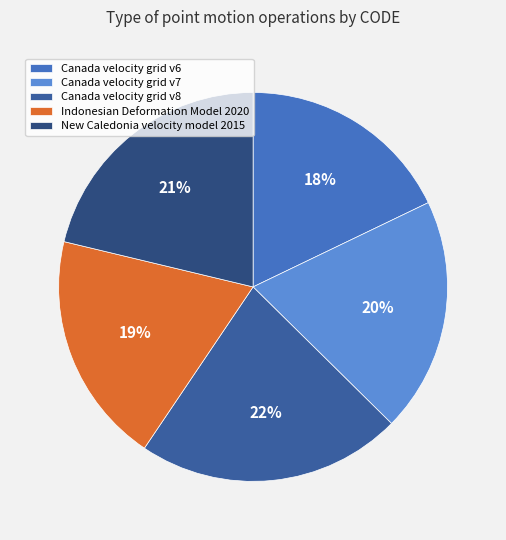

Which category has the biggest portion of the pie?

Canada velocity grid v8